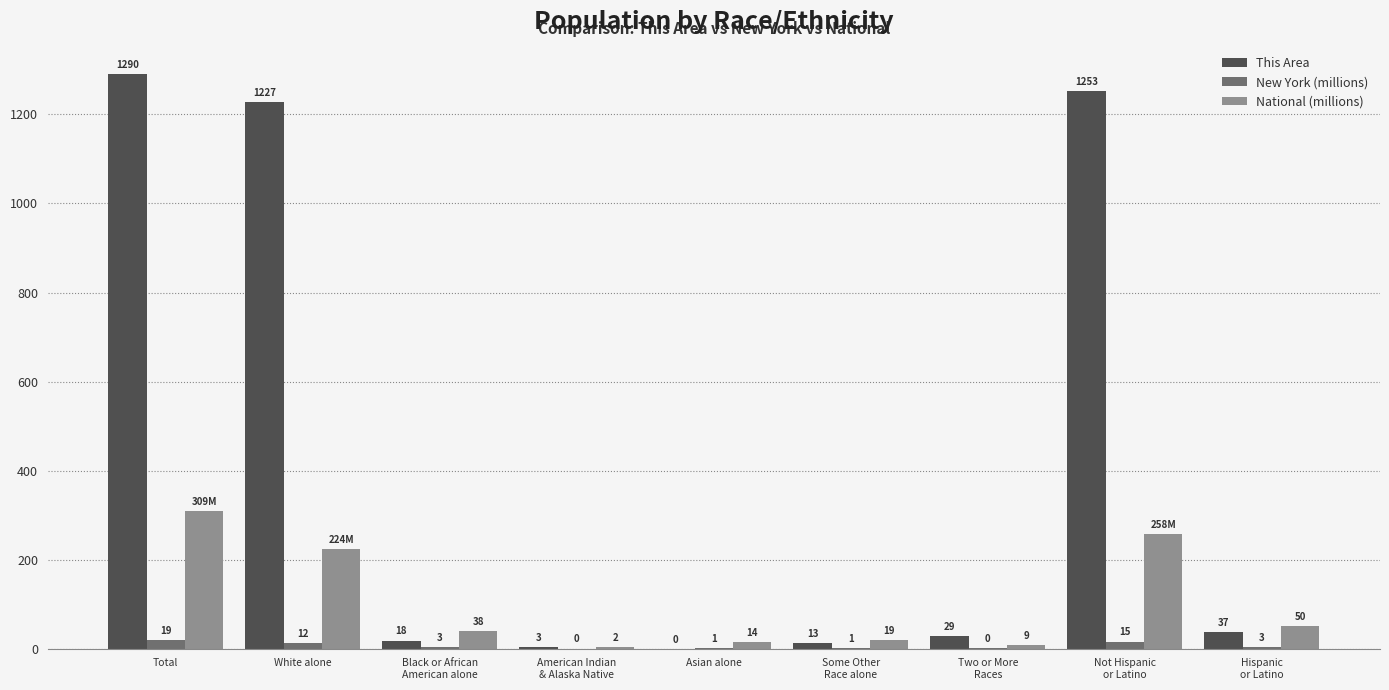

What is the approximate value of National (millions) at Black or African
American alone?

38.9